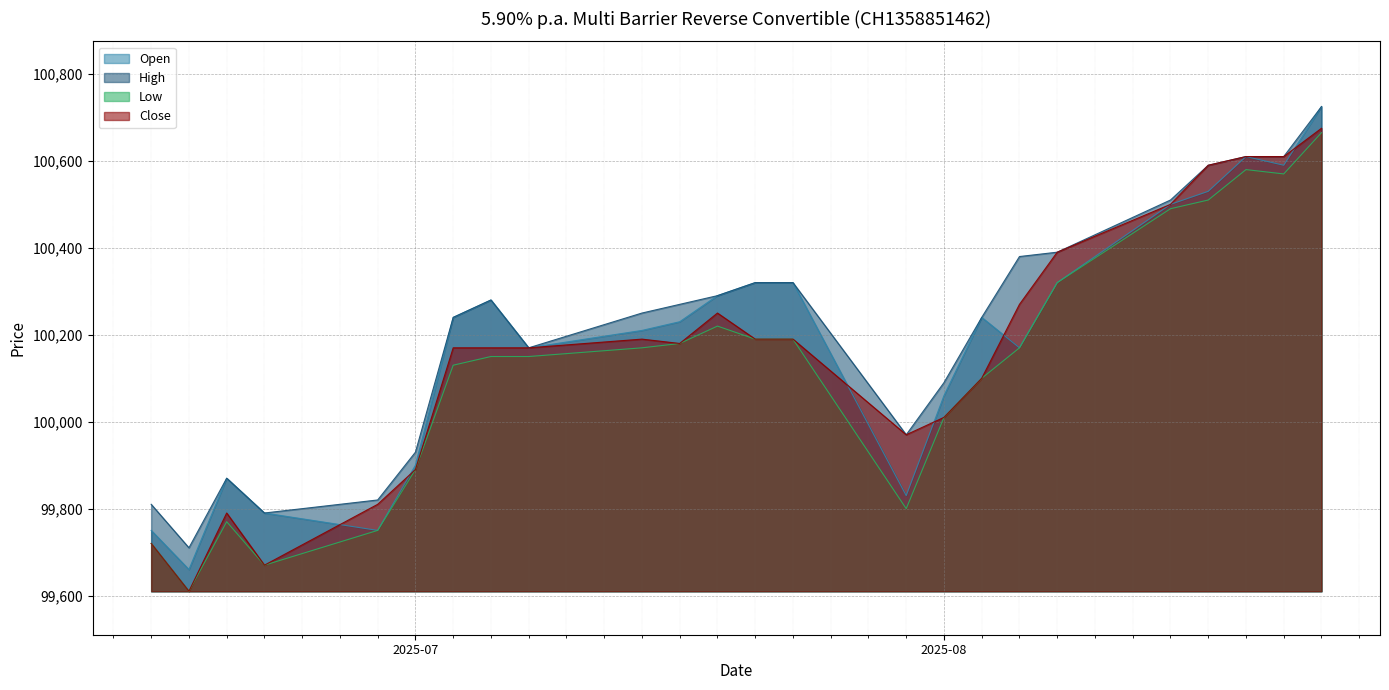

Rank the series by their maximum value, from highest to lowest.

Open, High, Close, Low